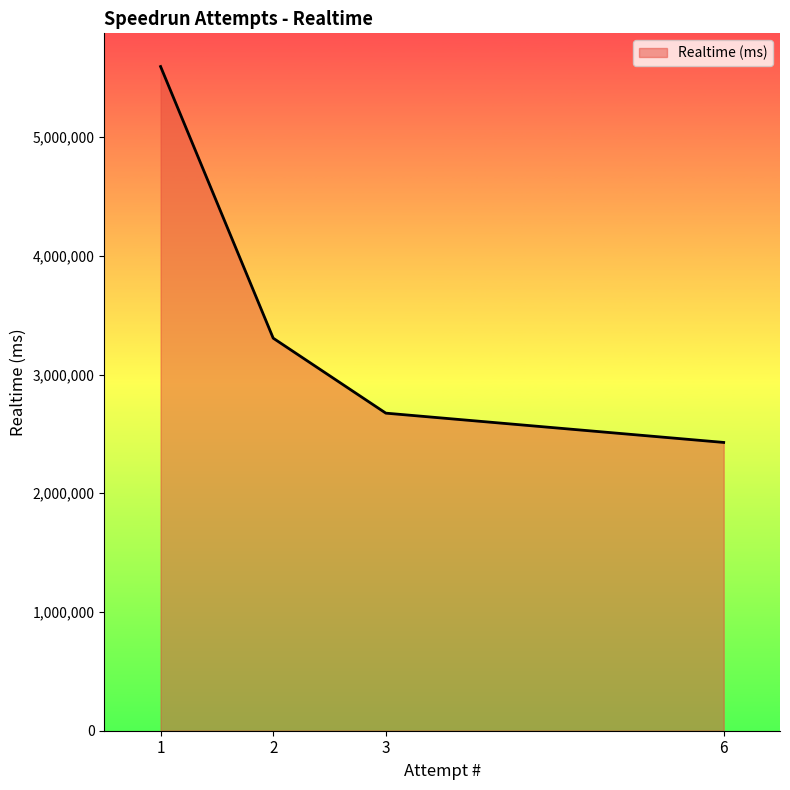

Reading left to right, list all the values displayed in this chart.

5593893	3306087	2674751	2428028